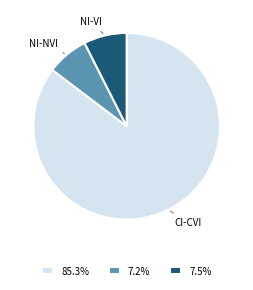

Do NI-NVI and CI-CVI together represent more than half of the pie?

Yes